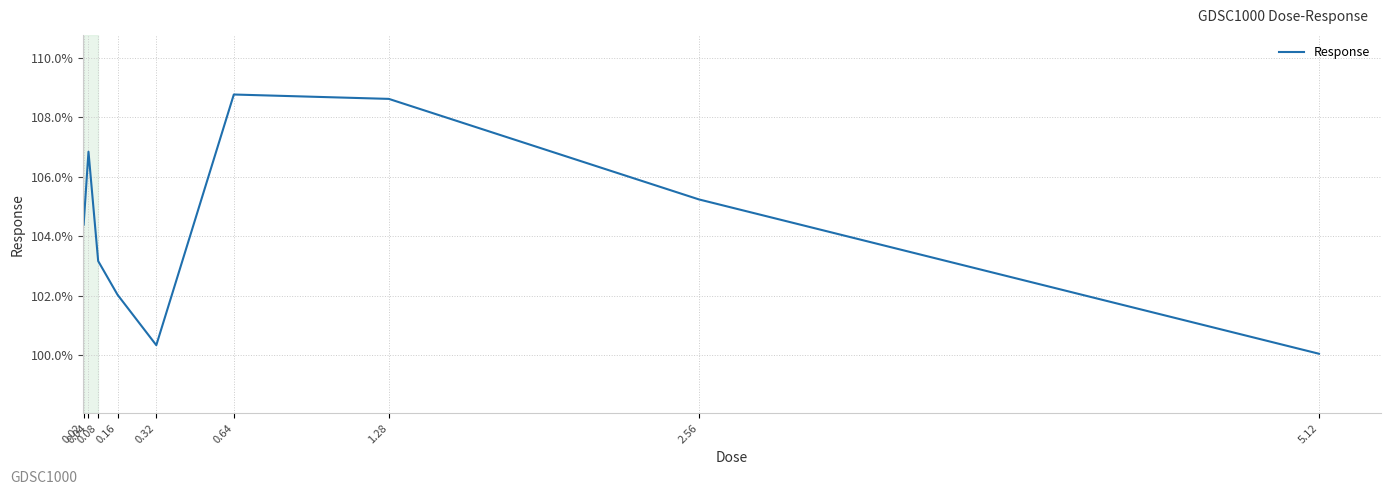

List the labels in order of value, largest first.

0.64, 1.28, 0.04, 2.56, 0.02, 0.08, 0.16, 0.32, 5.12